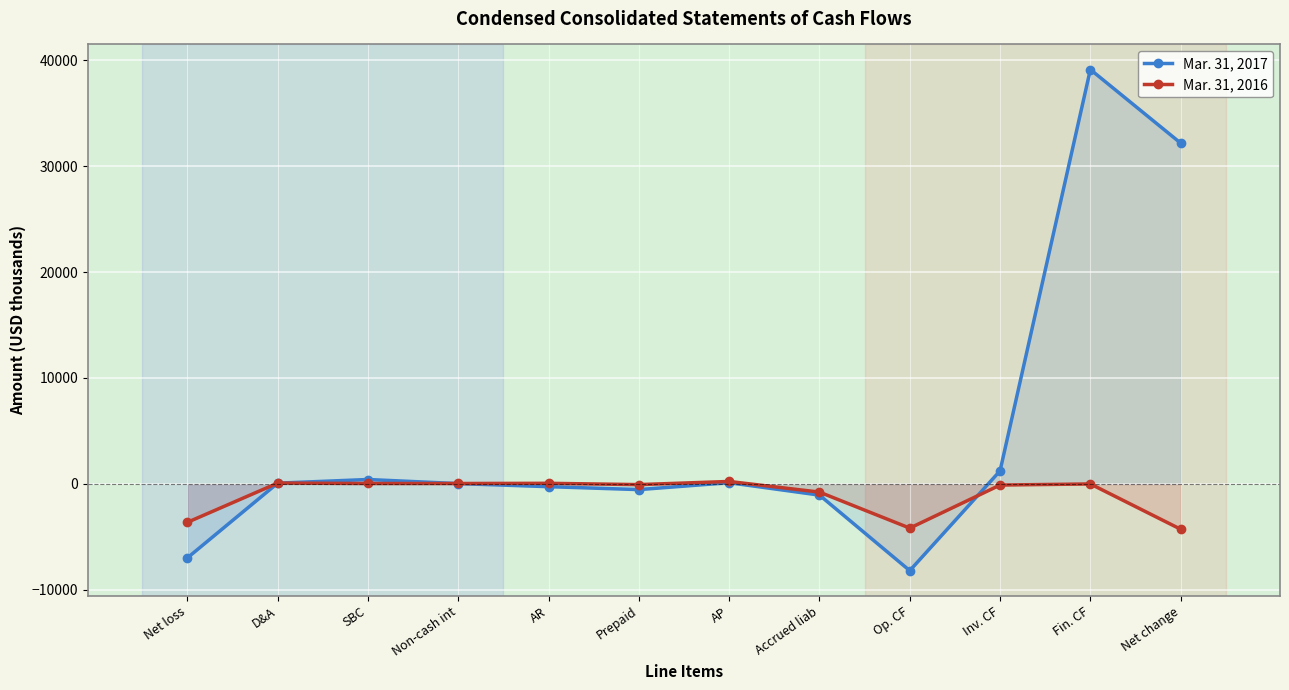

How many data points in Mar. 31, 2016 are above 0?

5